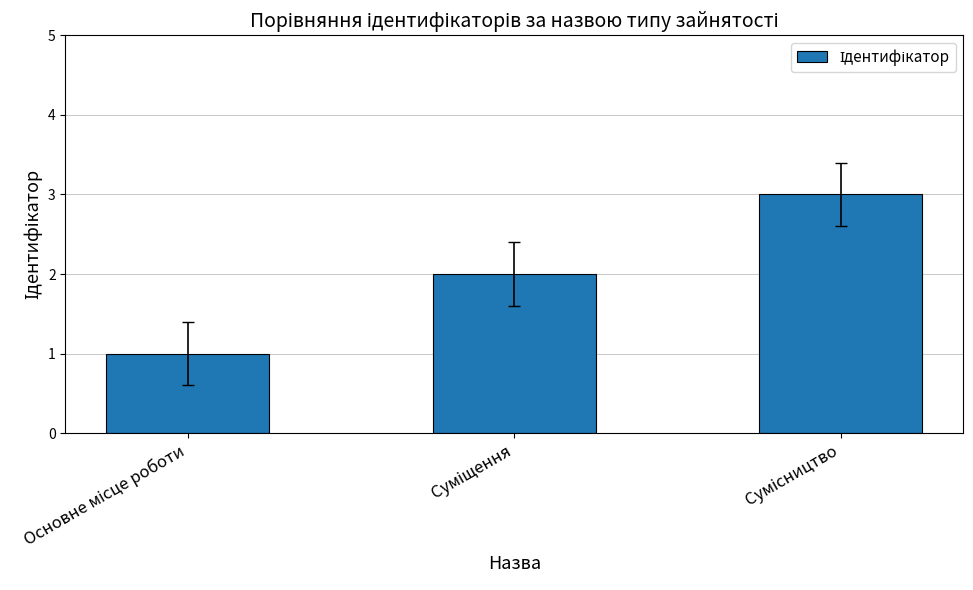

What is the sum of all values?

6